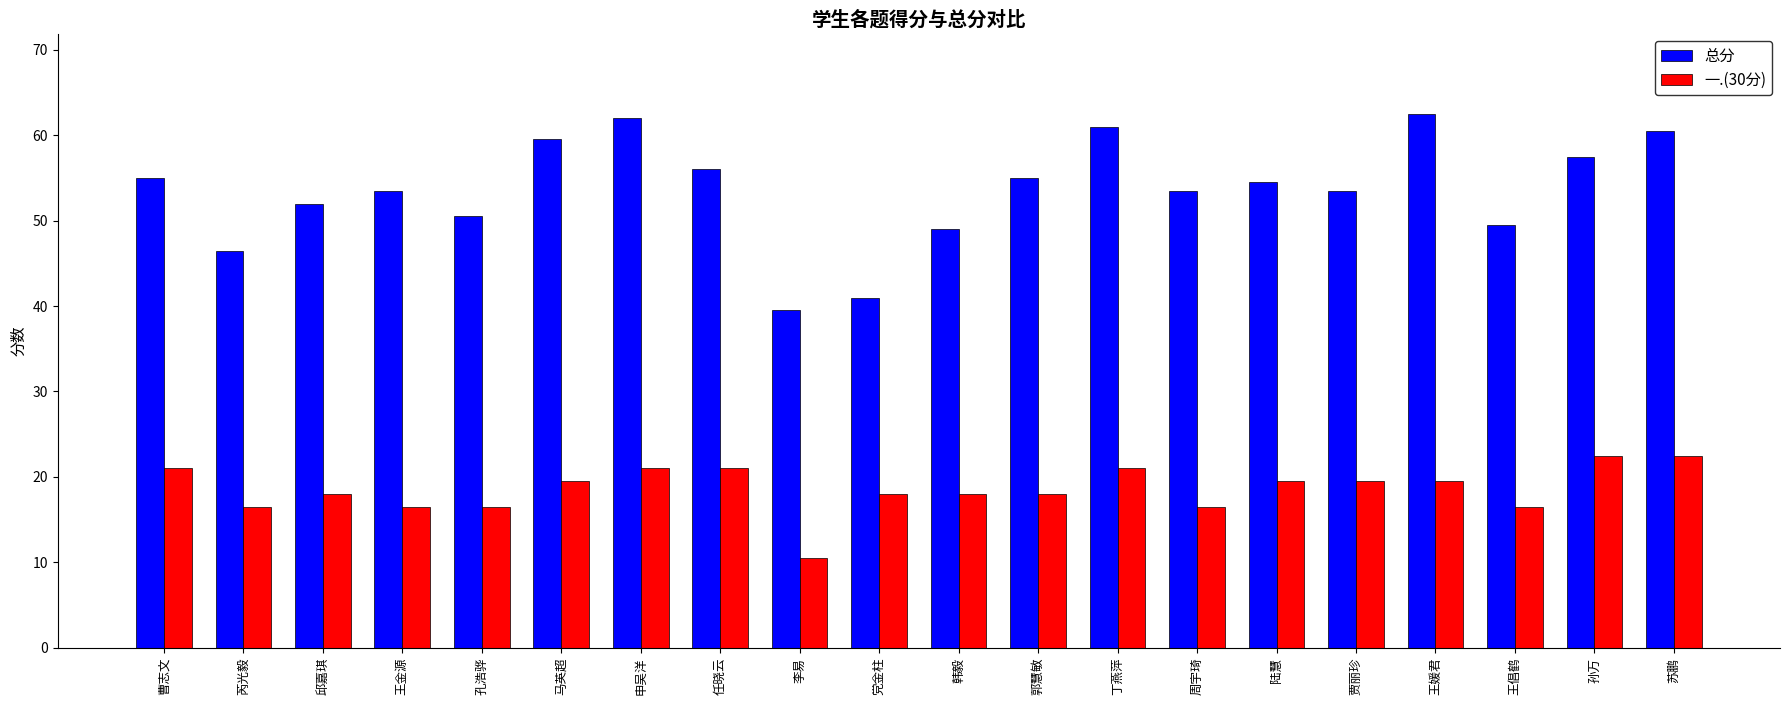

Is the value of 一.(30分) at 孙万 greater than the value of 总分 at 李易?

No